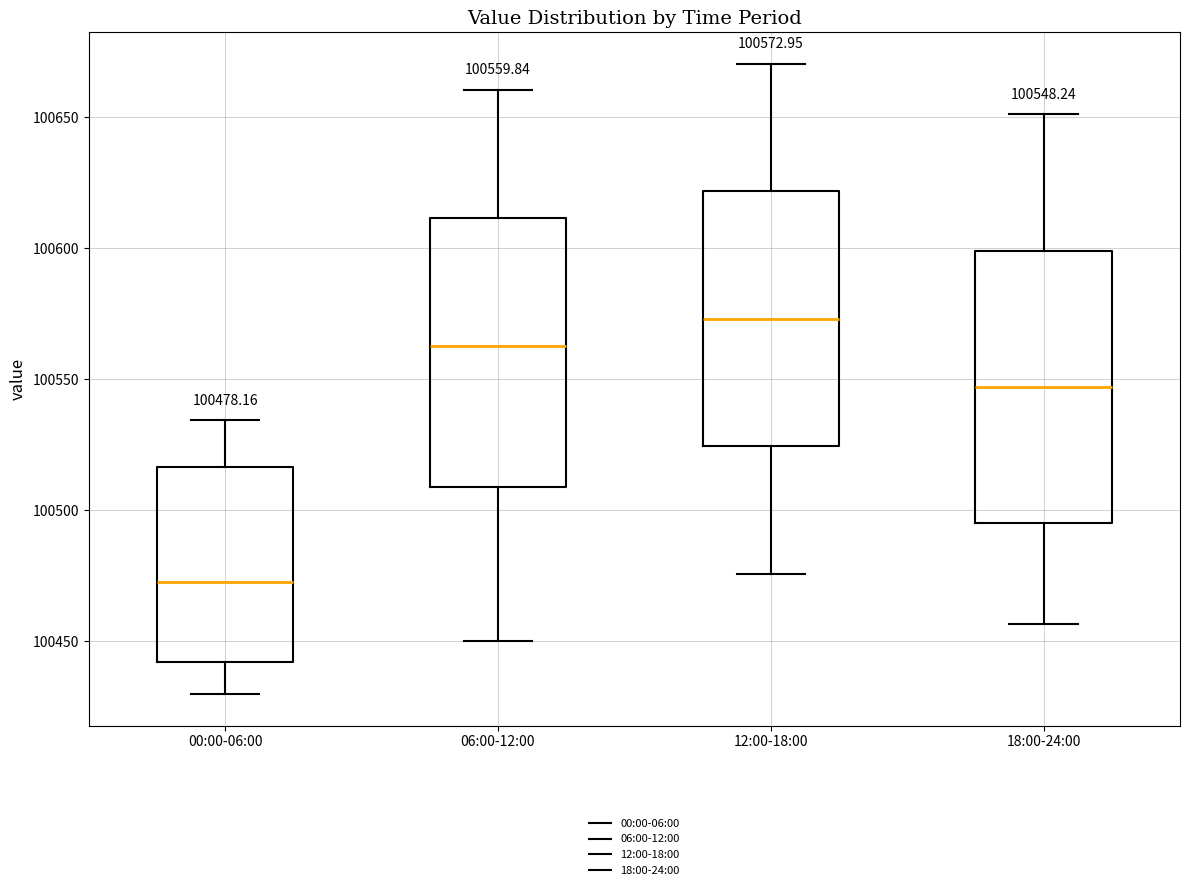

Which box's median line is the highest?

12:00-18:00